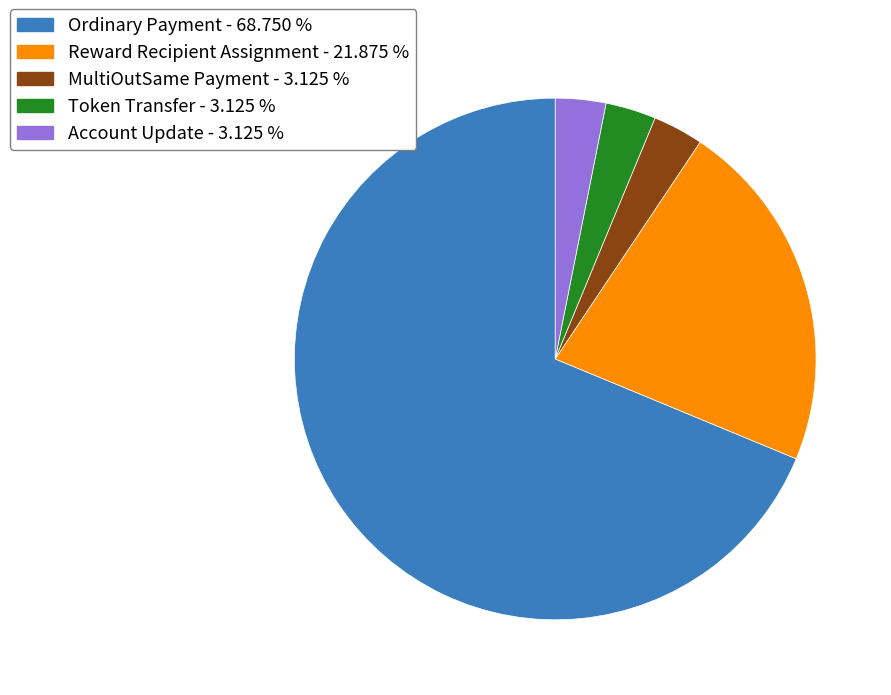

Is it true that Ordinary Payment is 60% of the pie?

False